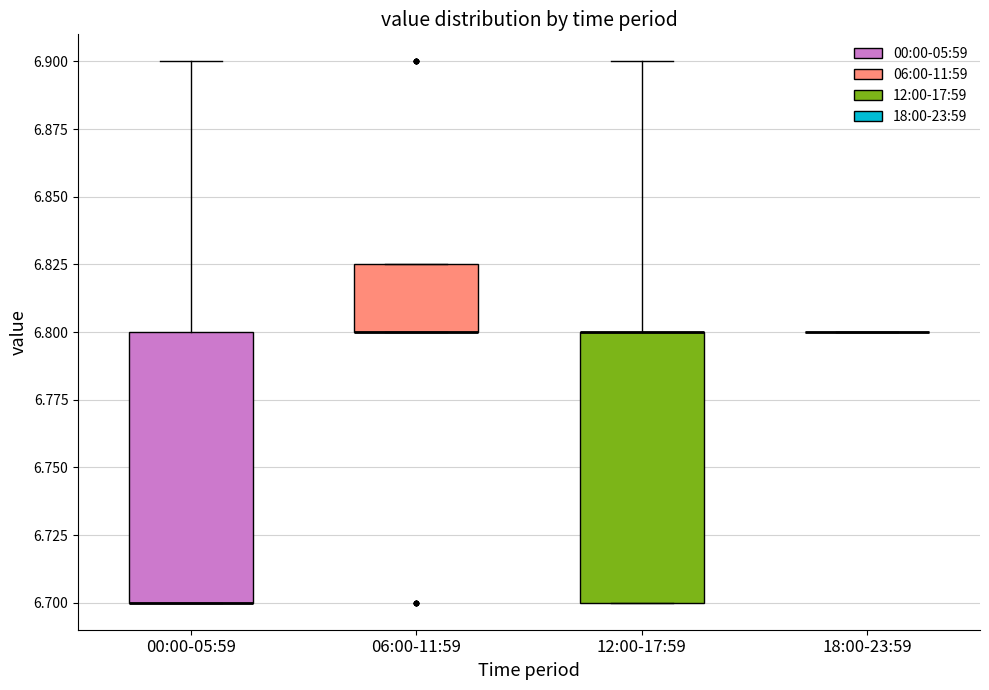

Where does the upper whisker of the box for 12:00-17:59 end on the y-axis? The values are not printed on the chart, so give them approximately, as read against the axis.

6.900